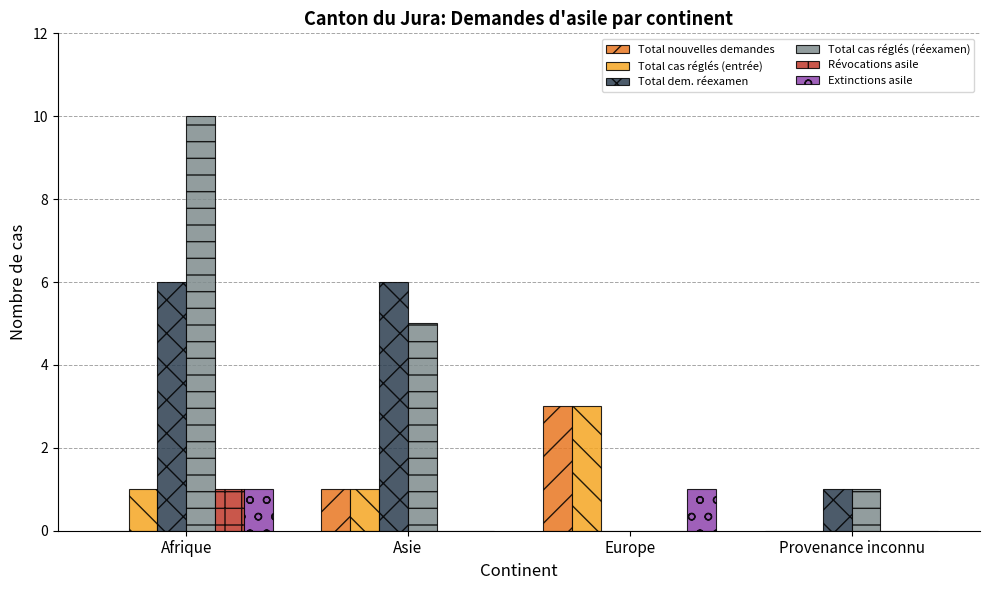

Which category has the highest value in the Total nouvelles demandes series?

Europe